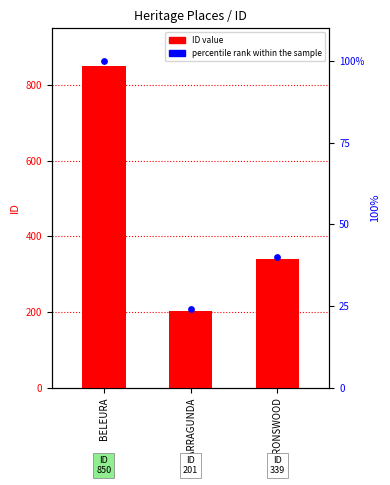

What are all the series names shown in the legend?

ID, percentile rank within the sample